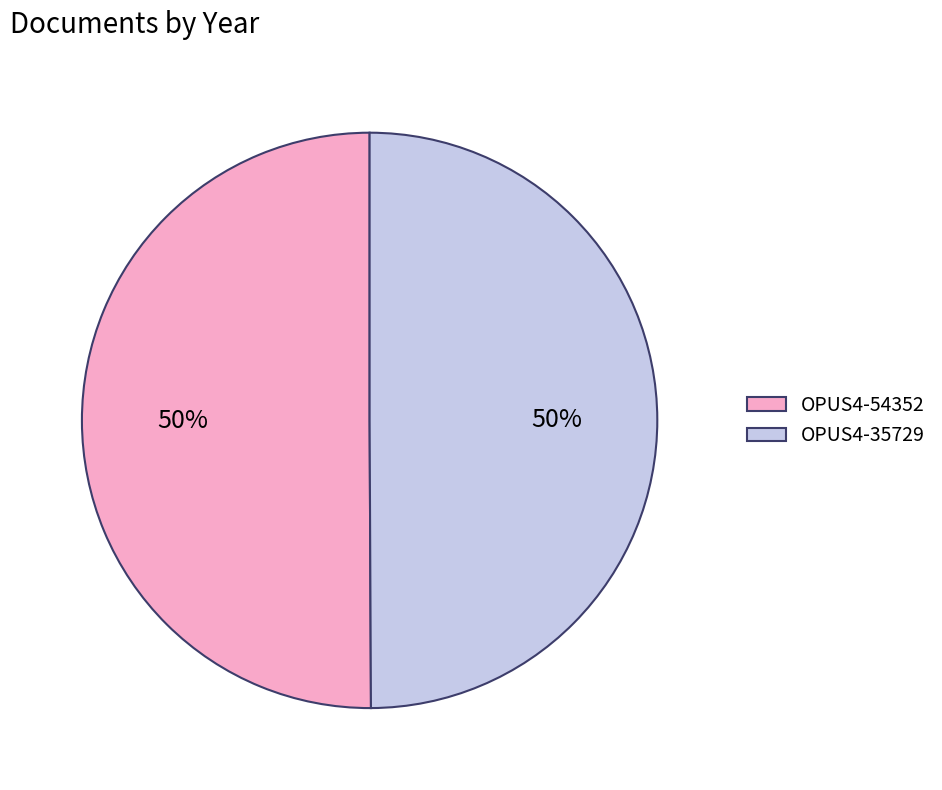

What is the ratio of the value at OPUS4-54352 to the value at OPUS4-35729?

1.0